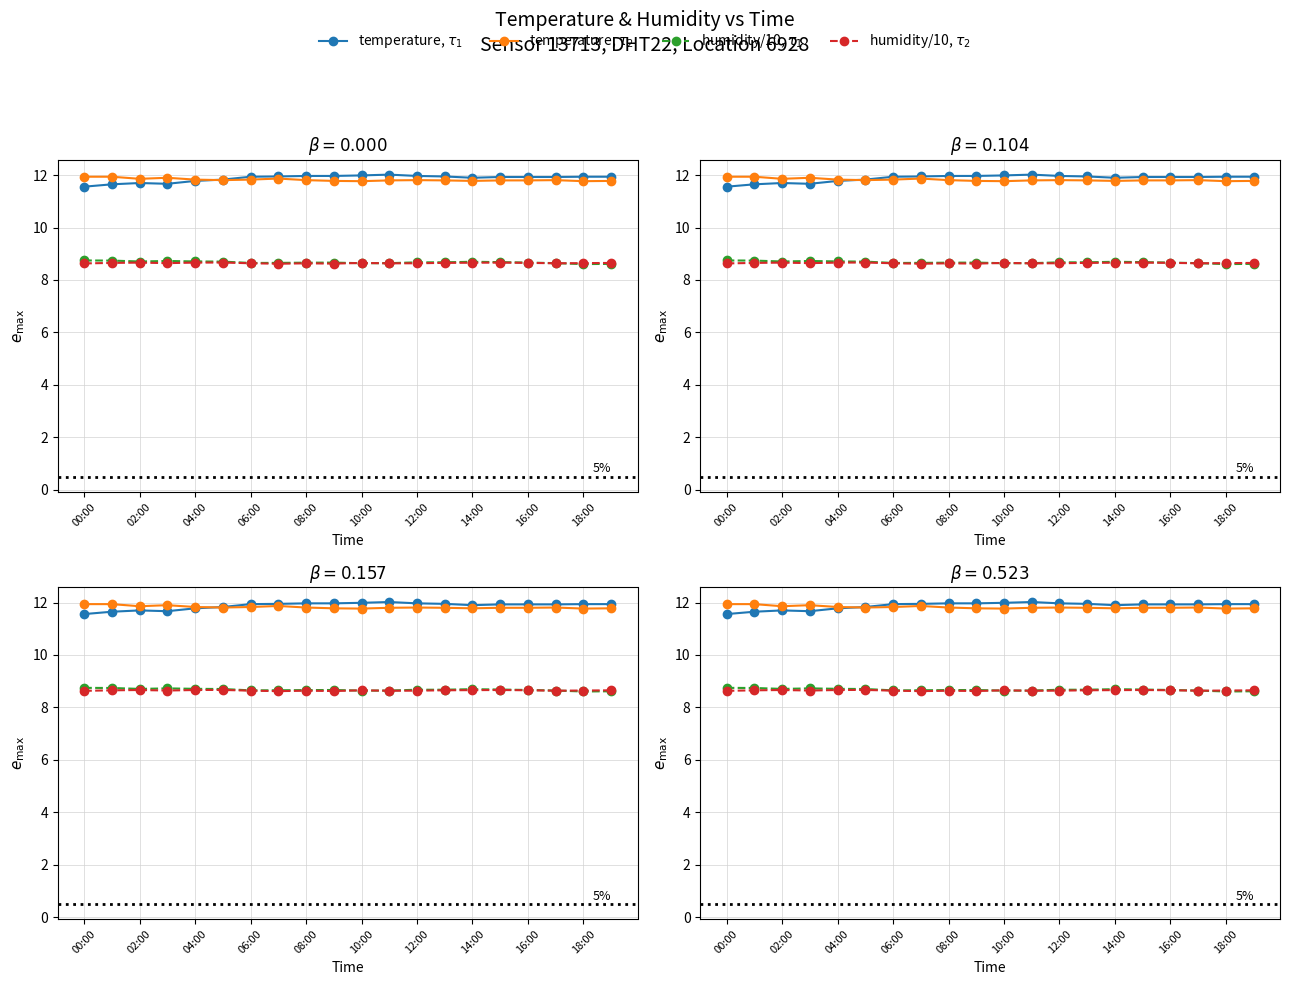

What is the label of the 1st point from the left?

00:00